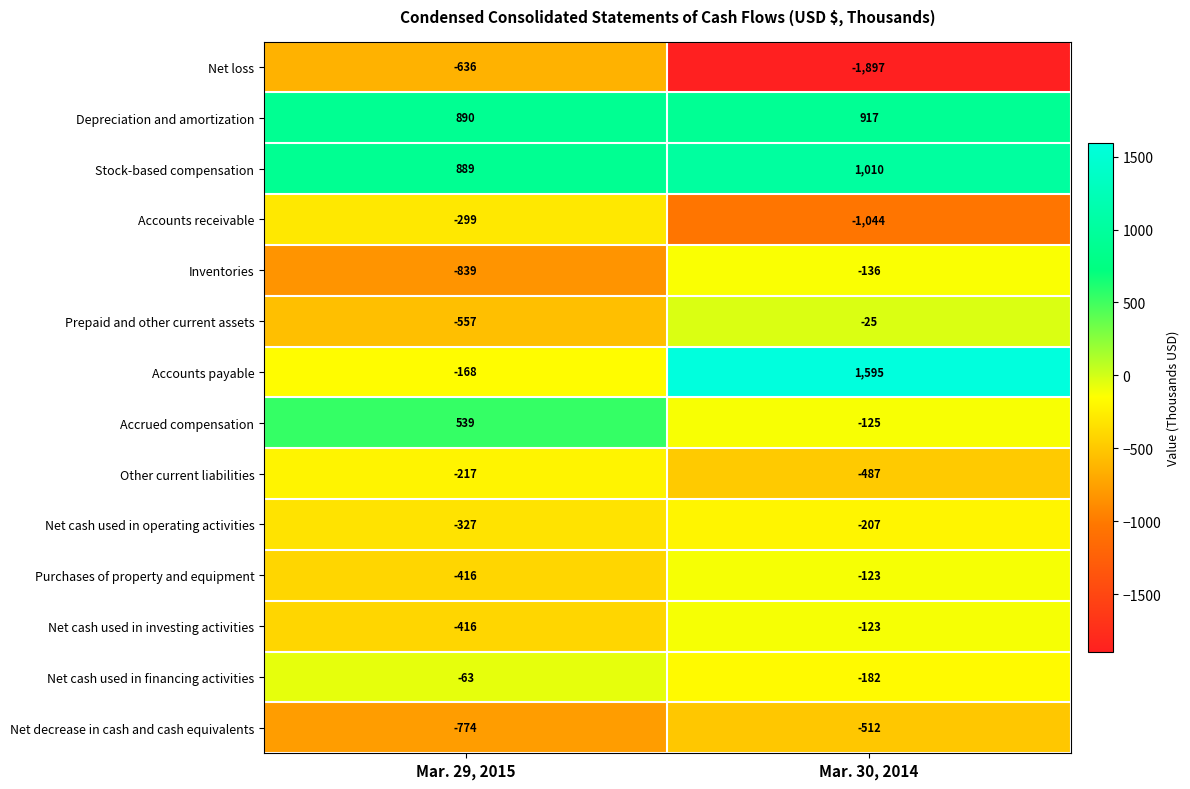

At which label is Net loss closest to -1266?

Mar. 29, 2015